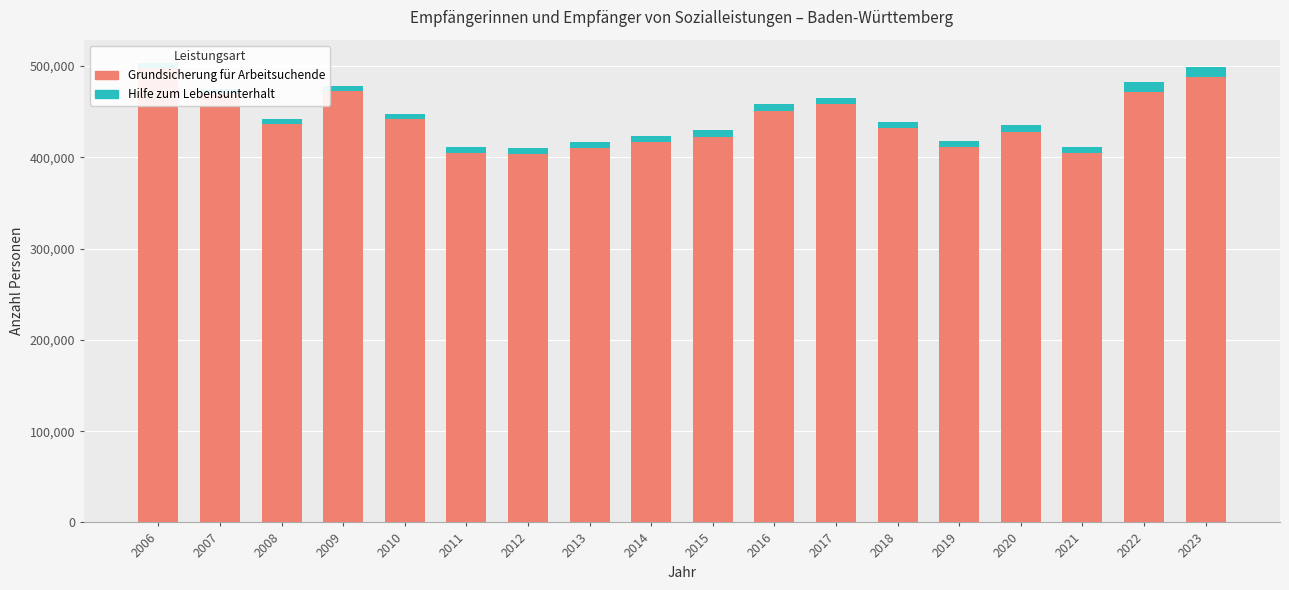

Reading left to right, list all the values displayed in this chart.

Grundsicherung für Arbeitsuchende: 498277	469449	436777	472846	442243	404895	403688	409842	416637	422664	451055	458275	432103	411408	428166	404290	472082	488482
Hilfe zum Lebensunterhalt: 5409	5543	5418	5416	5392	5934	6036	6808	7210	7289	6905	6858	6905	6400	6935	6800	10055	10015